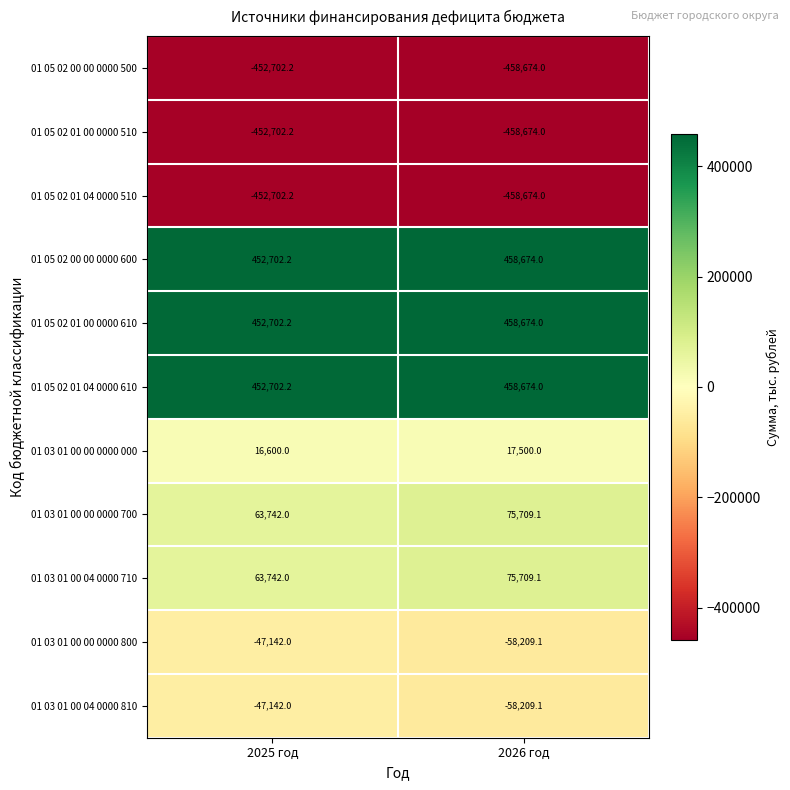

At how many categories does at least one series exceed 107484?

2